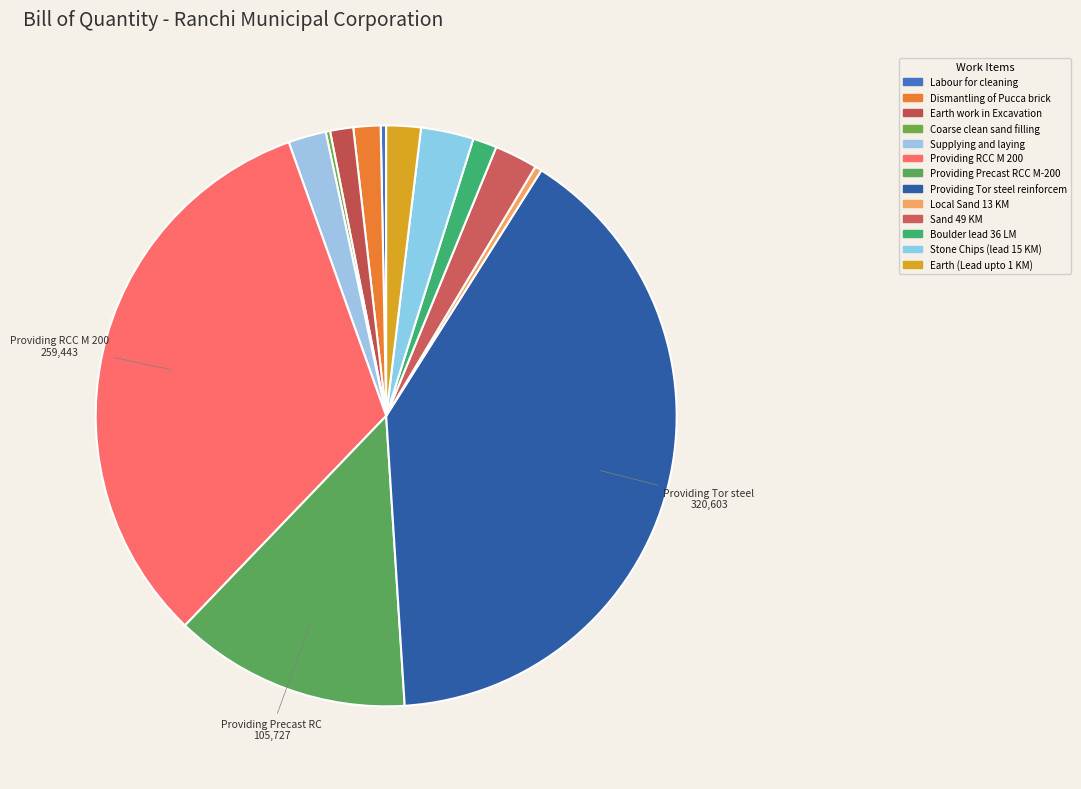

To the nearest percent, what is the difference between the largest and smallest slice percentages?

40%